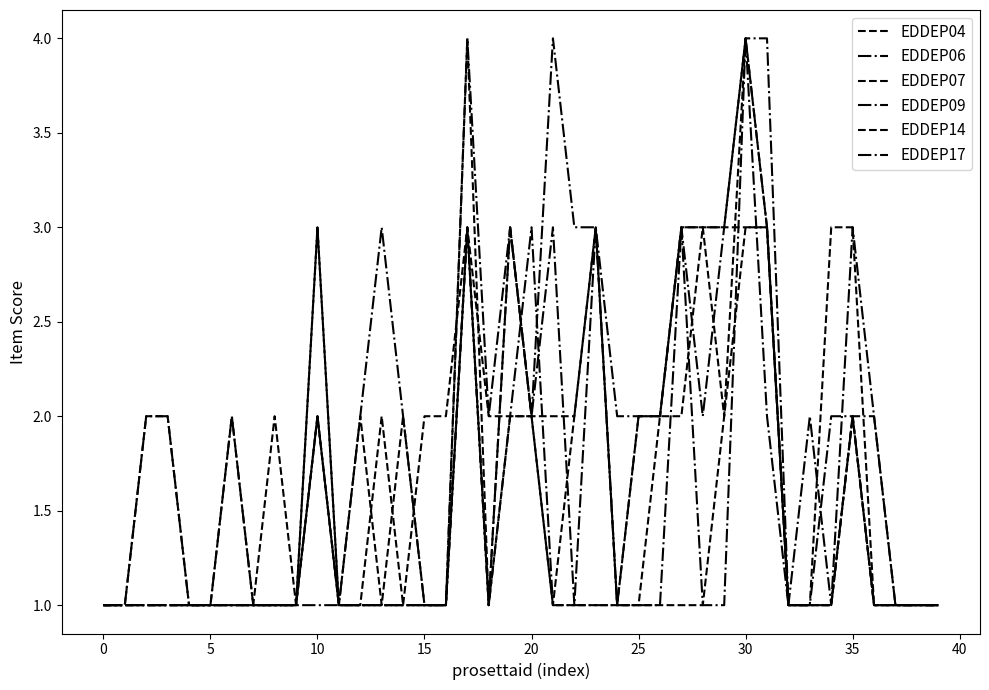

What is the maximum value shown in the chart?

4